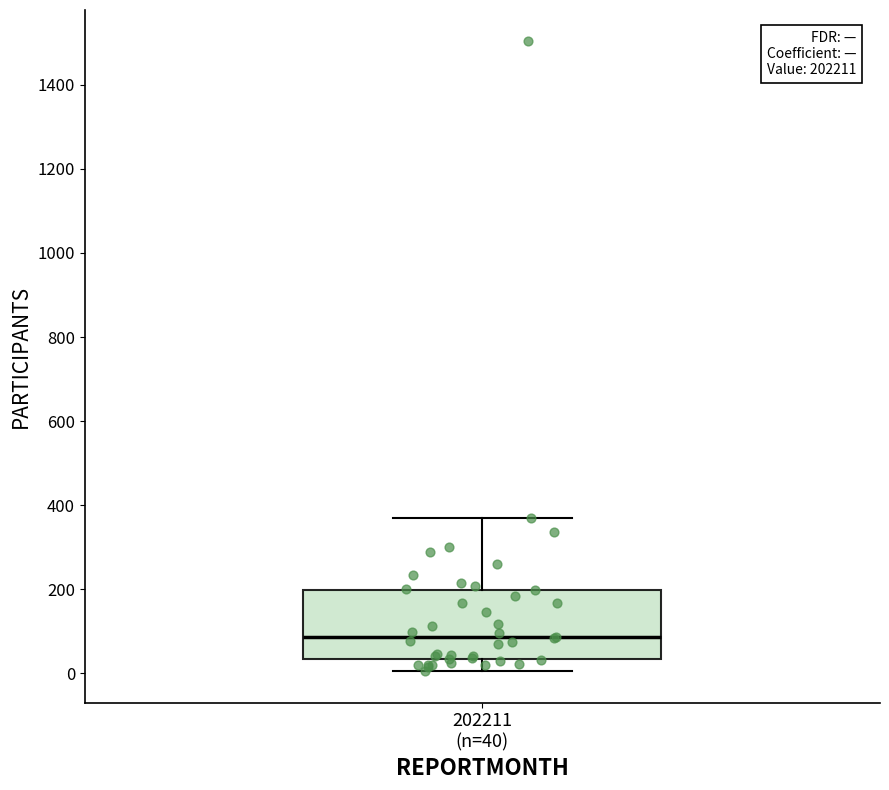

Read this box plot against the y-axis: the position of the median line, the range covered by the box, and the ends of both whiskers. The values are not printed on the chart, so give them approximately, as read against the axis.

median 80, box 40 to 200, whiskers 0 to 380